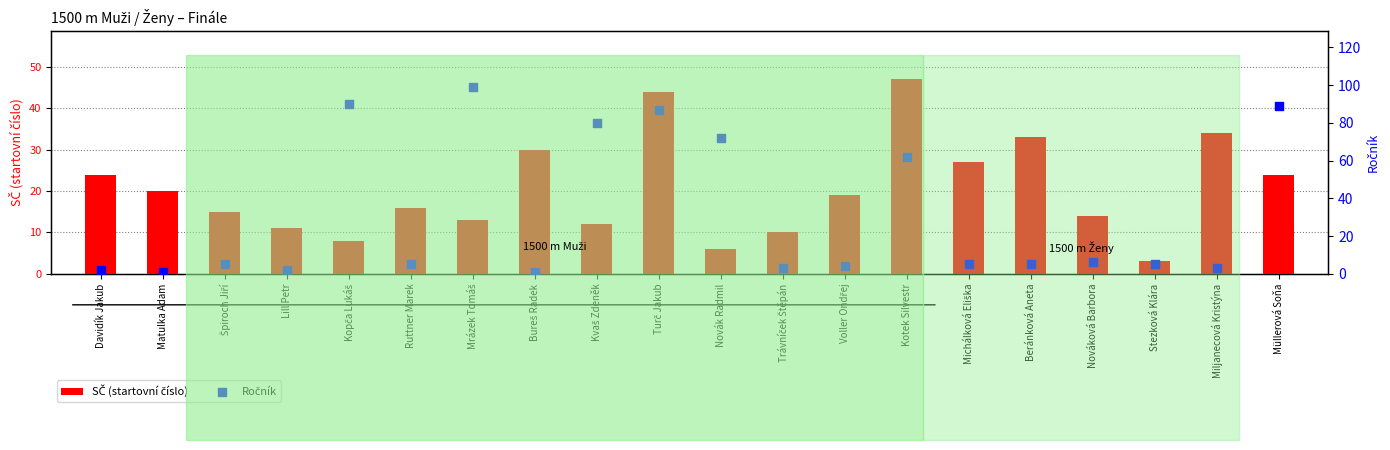

Which series contains the lowest Y value?

Ročník